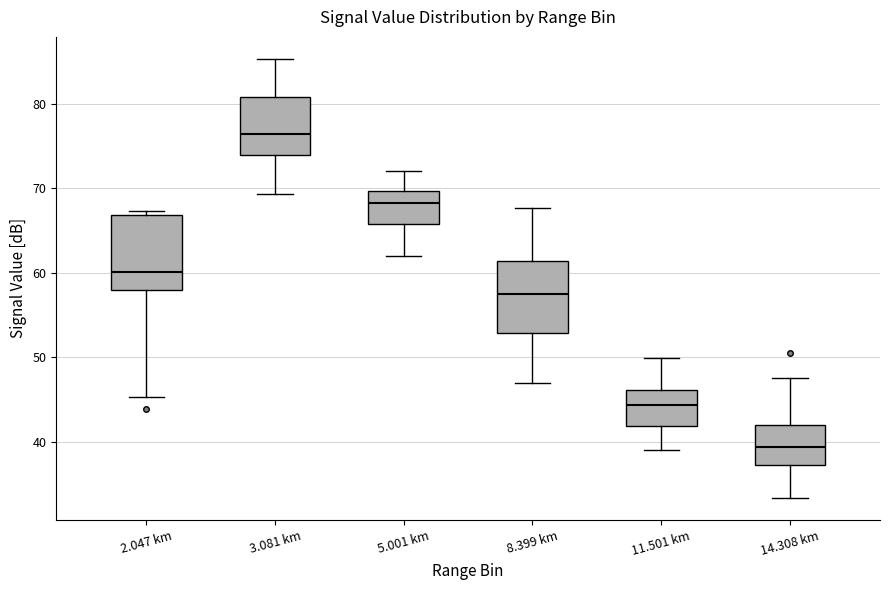

Reading left to right, read every box against the y-axis: the position of its median line, the range the box covers, and the ends of its whiskers. The values are not printed on the chart, so give them approximately, as read against the axis.

2.047 km: median 60, box 58 to 67, whiskers 45 to 67 (just above the box's upper edge)
3.081 km: median 76, box 74 to 81, whiskers 69 to 85
5.001 km: median 68, box 66 to 70, whiskers 62 to 72
8.399 km: median 58, box 53 to 61, whiskers 47 to 68
11.501 km: median 44, box 42 to 46, whiskers 39 to 50
14.308 km: median 39, box 37 to 42, whiskers 33 to 48